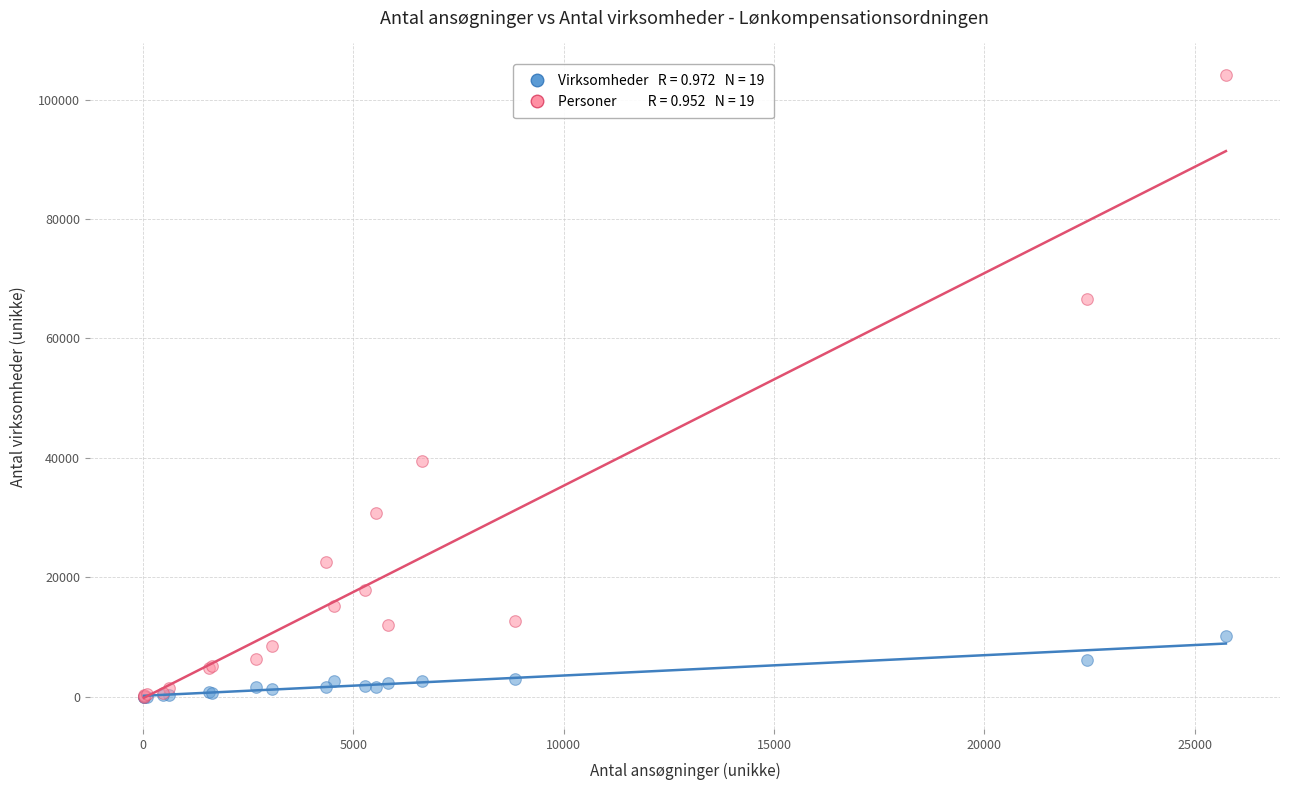

Across all series, what Y value is closest to 52090?

39479